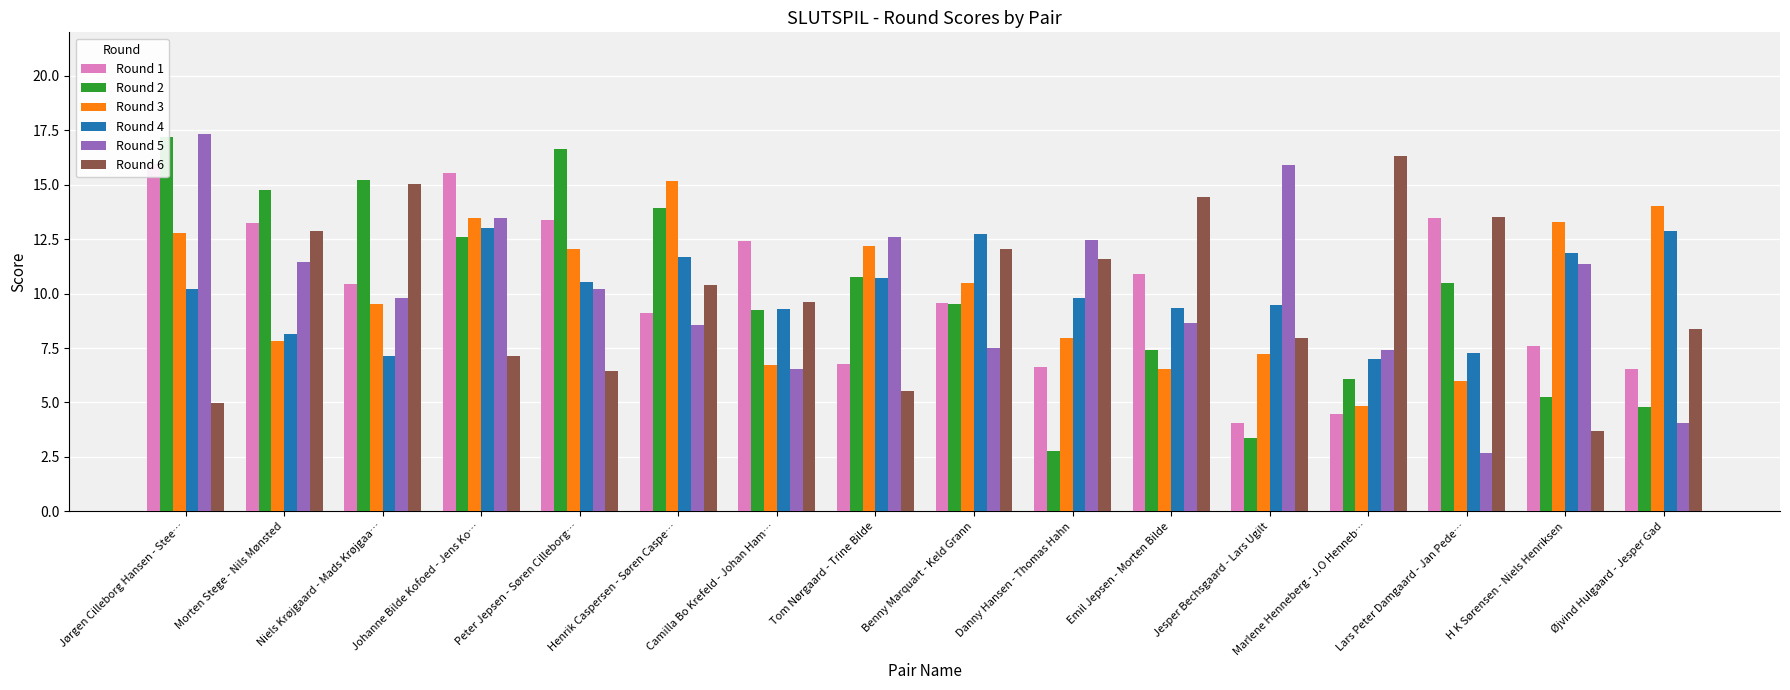

Which series has the widest spread of values?

Round 5